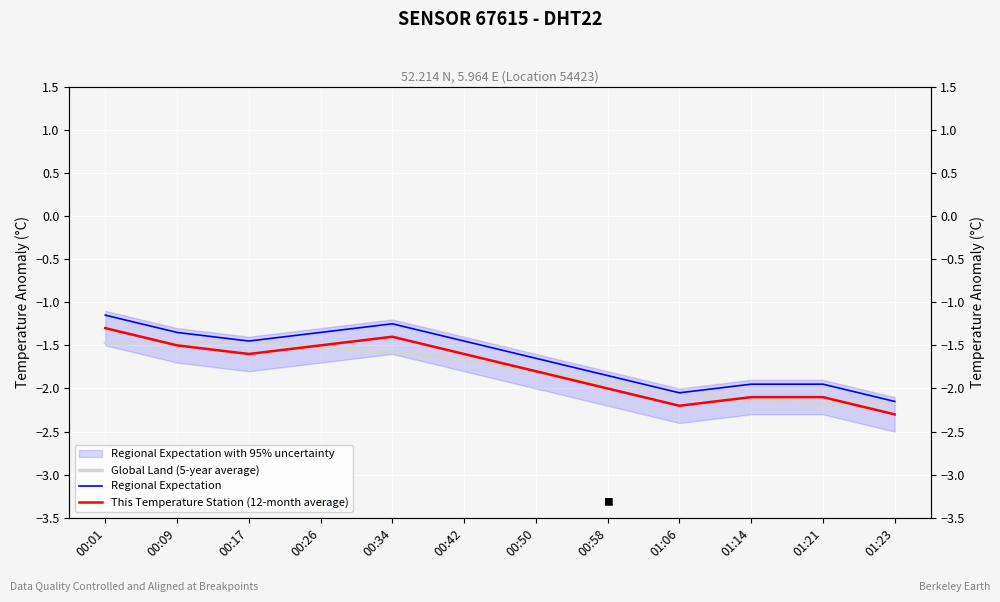

How many intersections are there between Global Land (5-year average) and Regional Expectation?

2